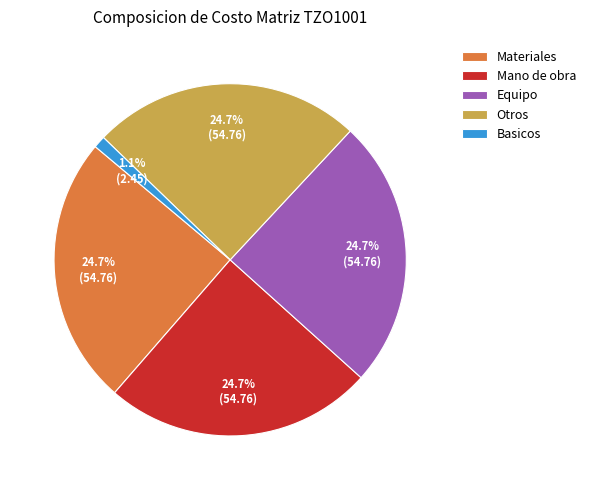

Combined, what portion of the pie is Equipo and Otros?

49.4%